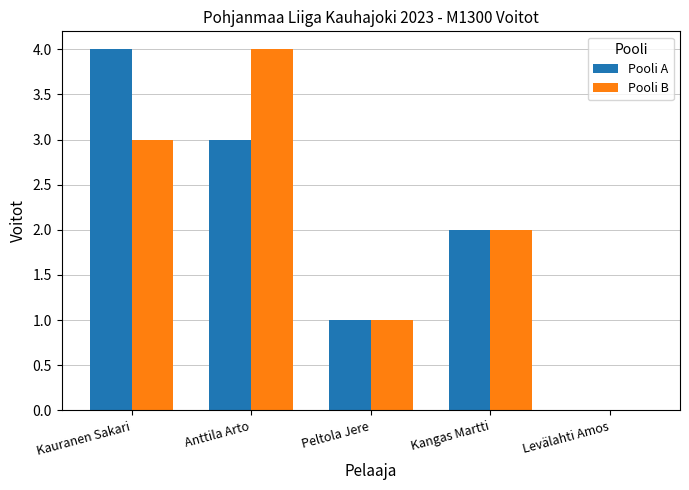

What value does the Pooli B series have at Anttila Arto?

4